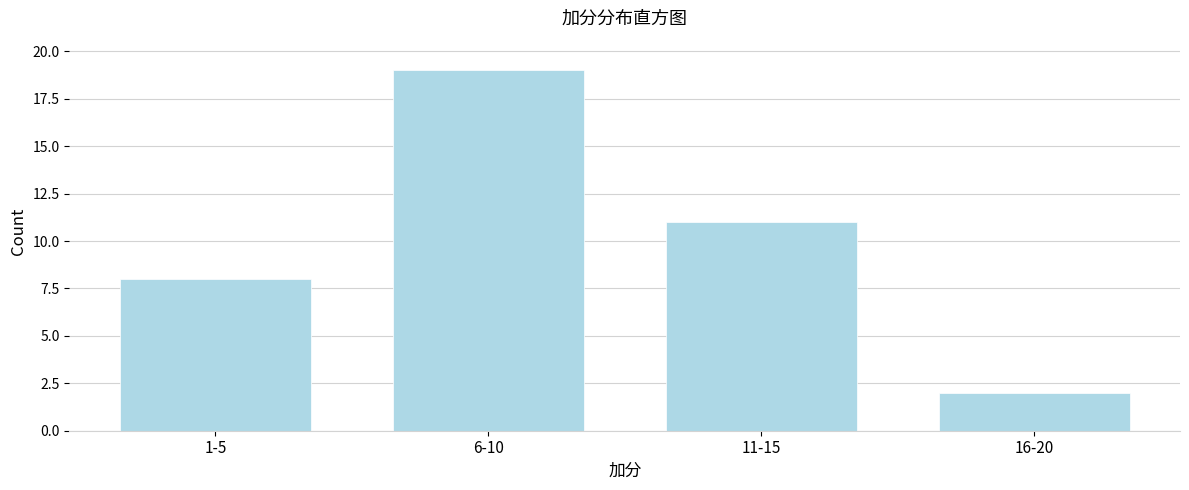

Reading left to right, transcribe all the data shown in this chart.

8	19	11	2